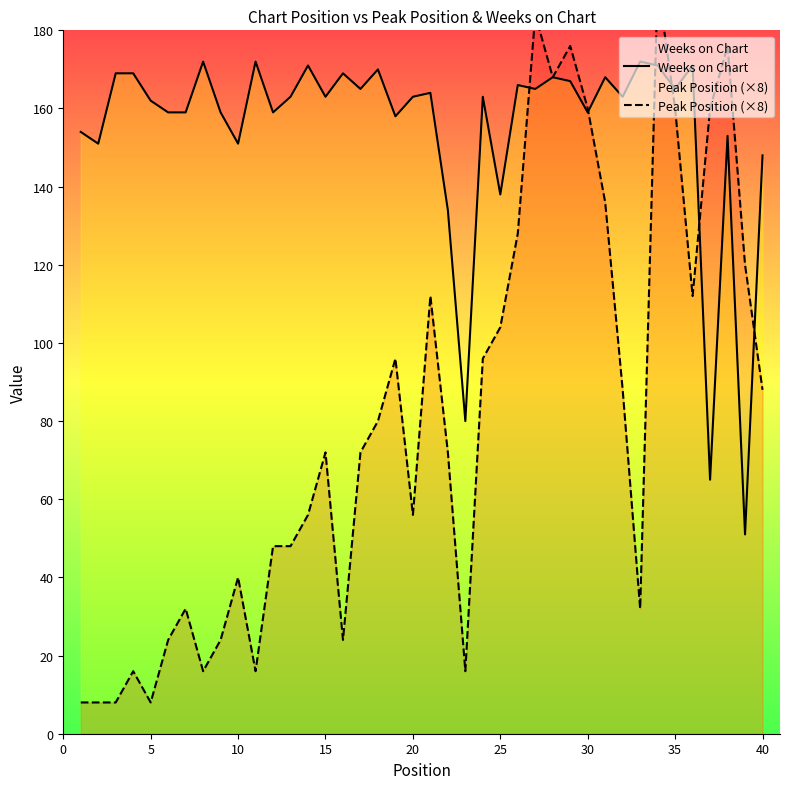

How many times do Peak Position (×8) and Weeks on Chart cross each other?

6